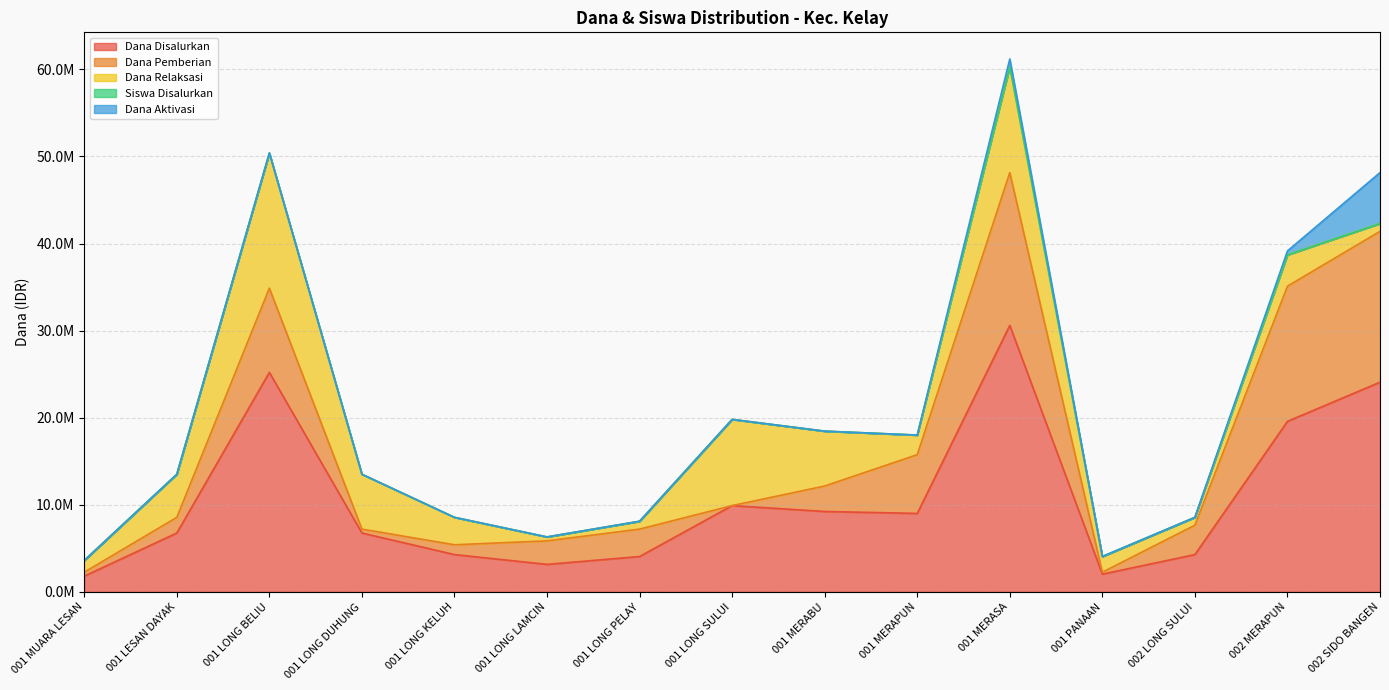

The value of Dana Disalurkan at 002 LONG SULUI is 2485819. True or false?

False